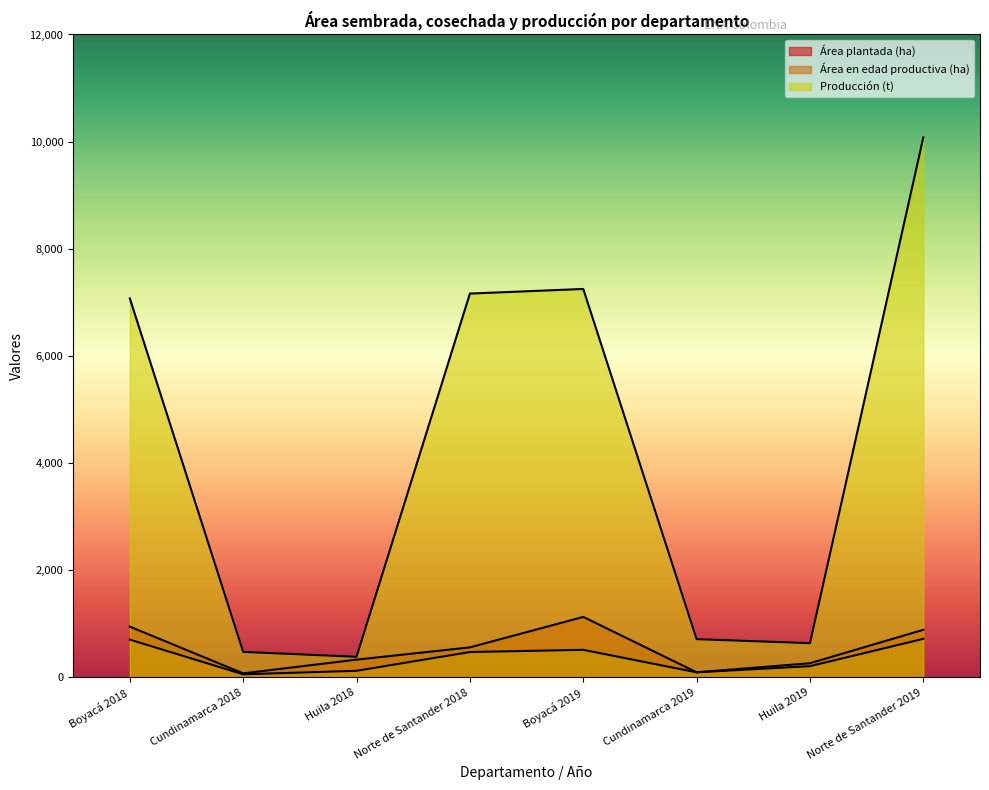

What is the value of the Área plantada (ha) point at the 5th from the left?

1130.8